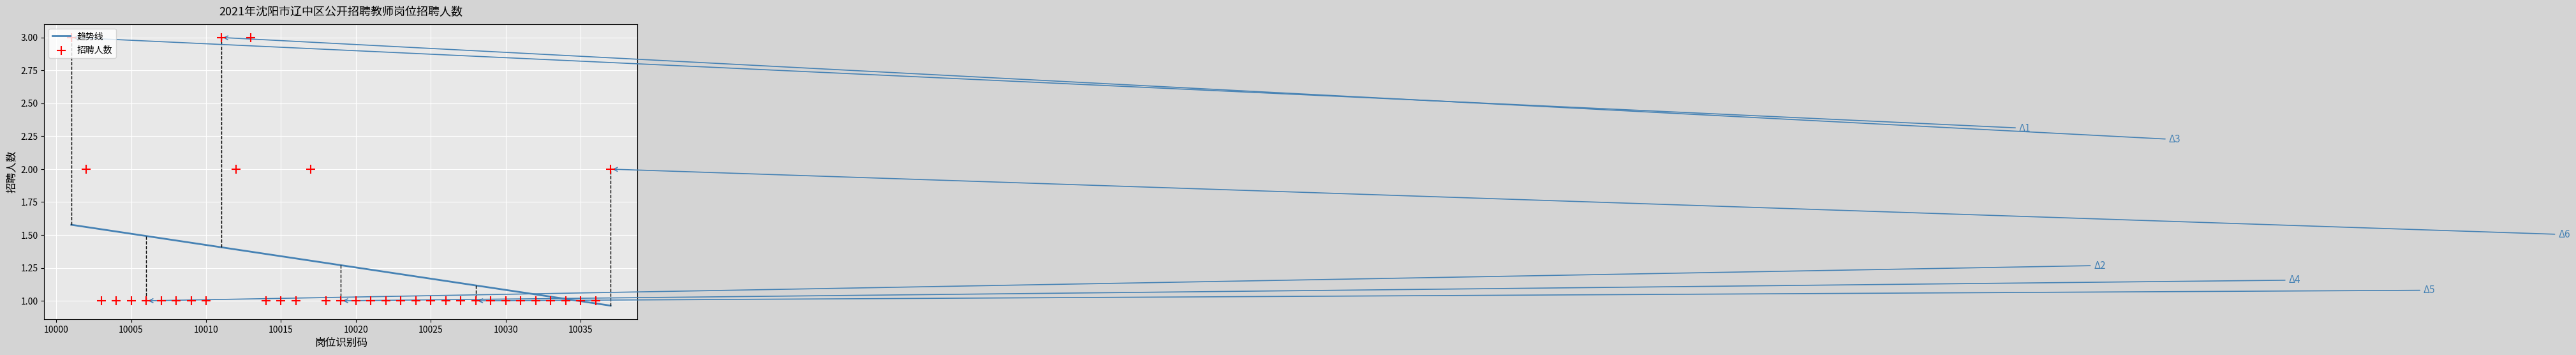

Approximately how many times larger is the value at 26 compared to 36?

1.0